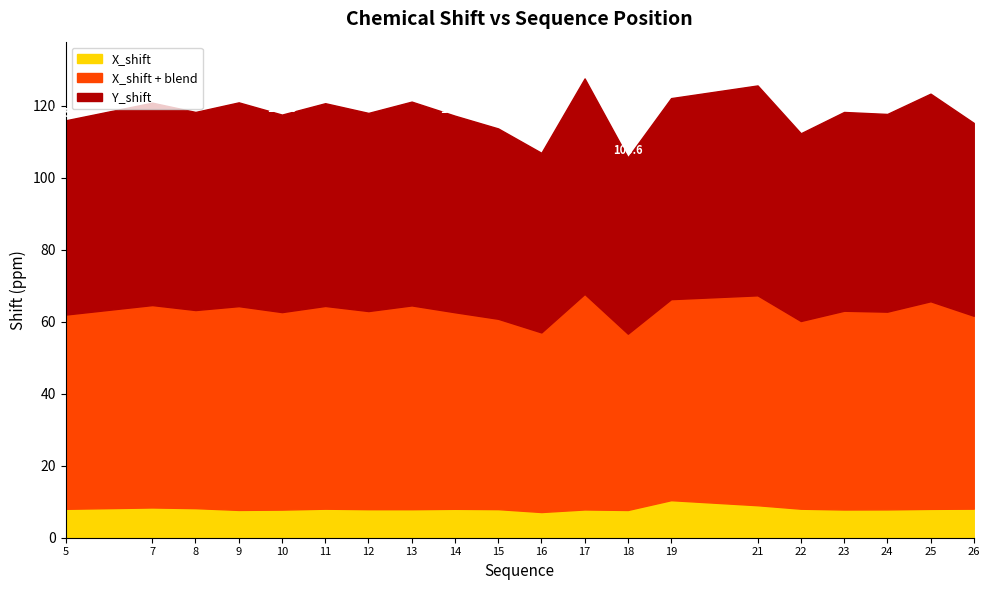

Which label corresponds to the smallest value in the chart?

16